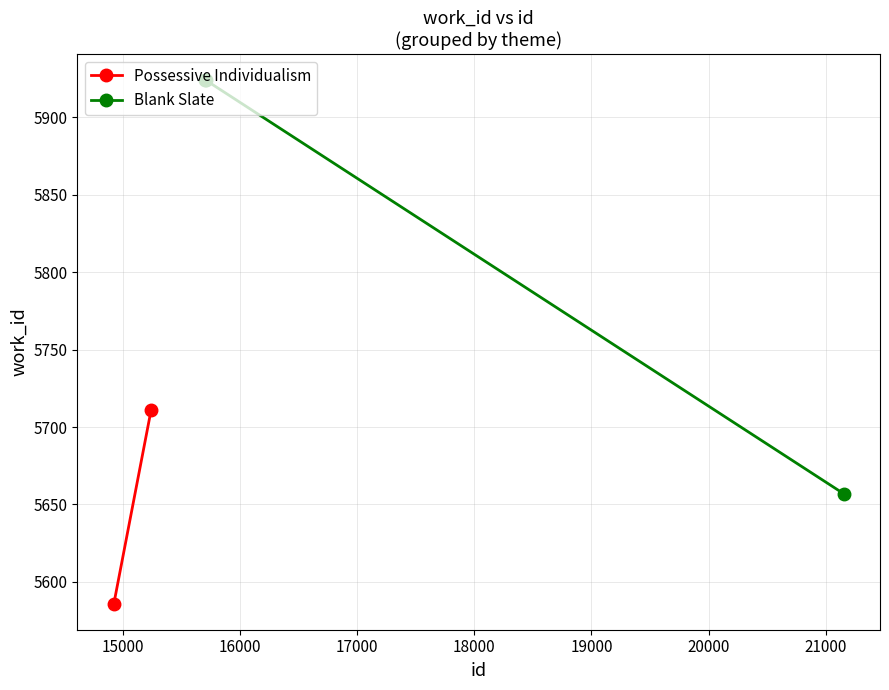

What is the highest value of the Blank Slate series?

5924